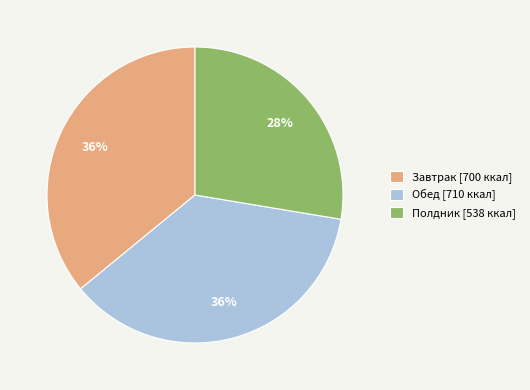

To the nearest percent, what percentage of the pie is Завтрак [700 ккал]?

36%